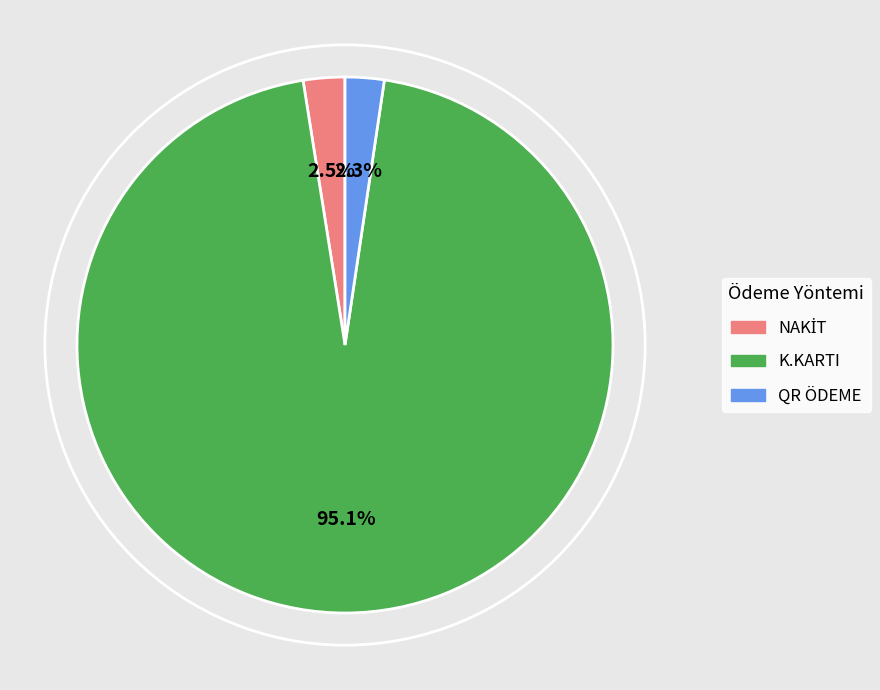

Does any single category account for the majority?

Yes